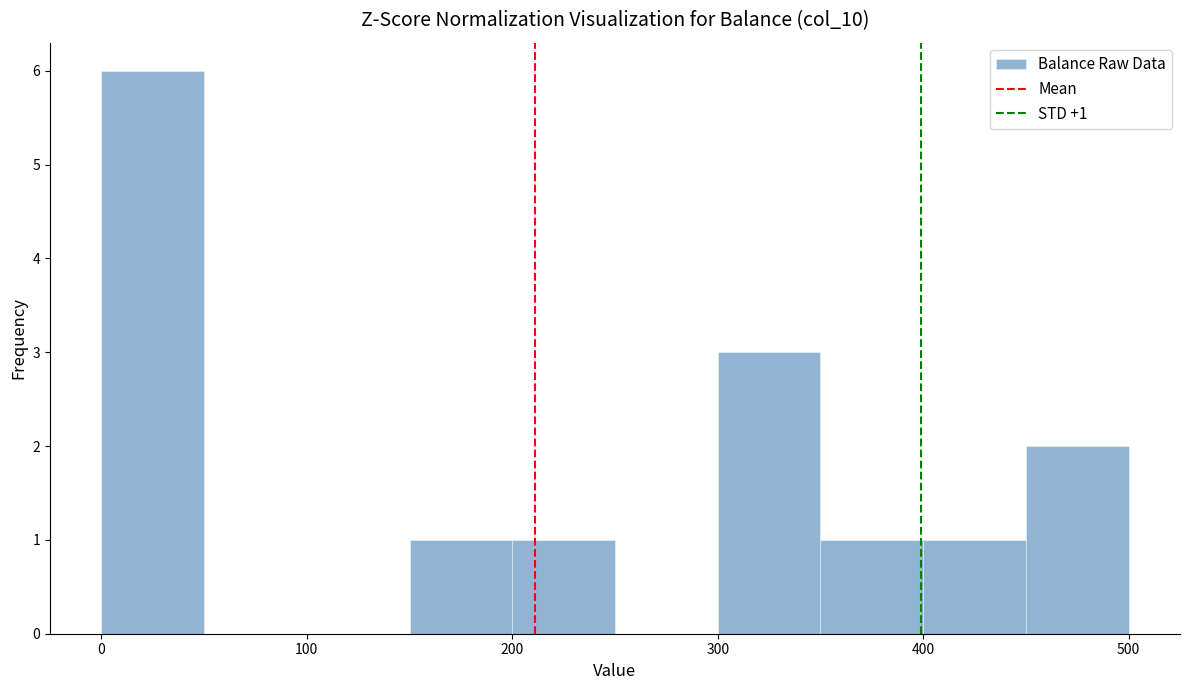

Which range on the x-axis has the tallest bar?

0 to 50